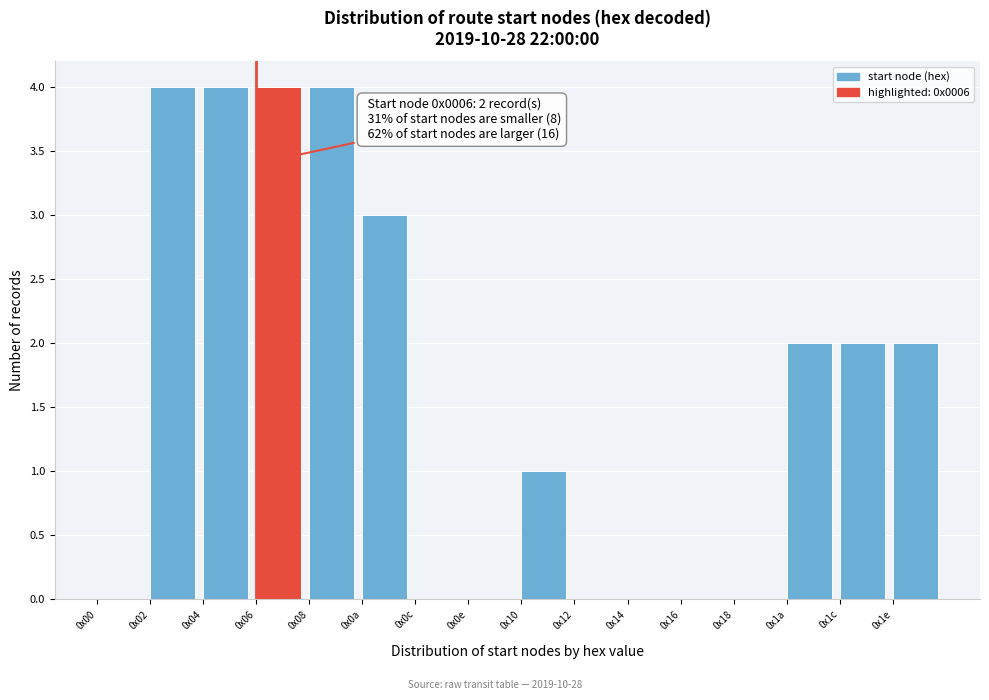

Reading left to right, what are all the values shown in this chart?

0x00=0	0x02=4	0x04=4	0x06=4	0x08=4	0x0a=3	0x0c=0	0x0e=0	0x10=1	0x12=0	0x14=0	0x16=0	0x18=0	0x1a=2	0x1c=2	0x1e=2